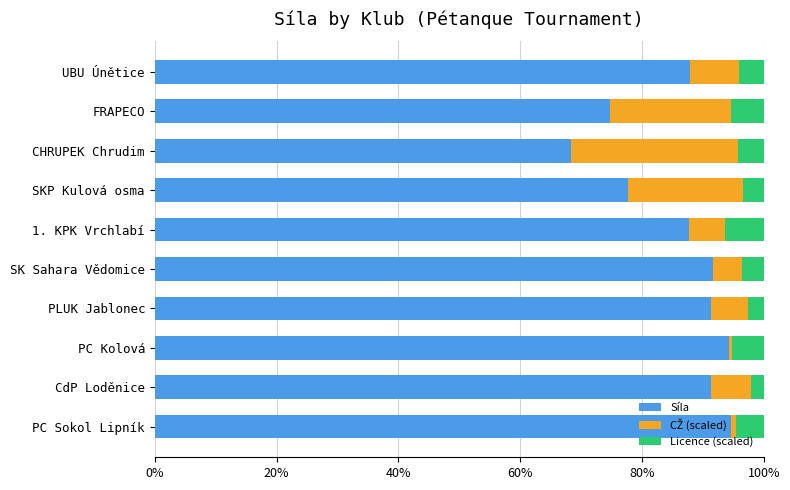

What is the difference between the maximum and minimum values in the Síla series?

26.2